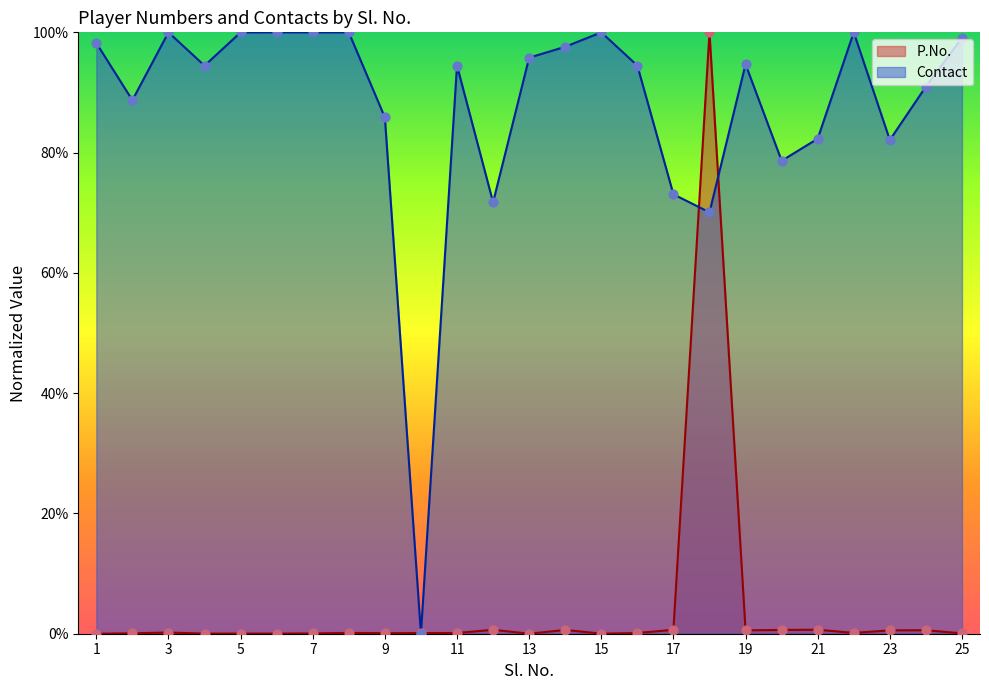

Which series has the largest Y range (max minus min)?

P.No.